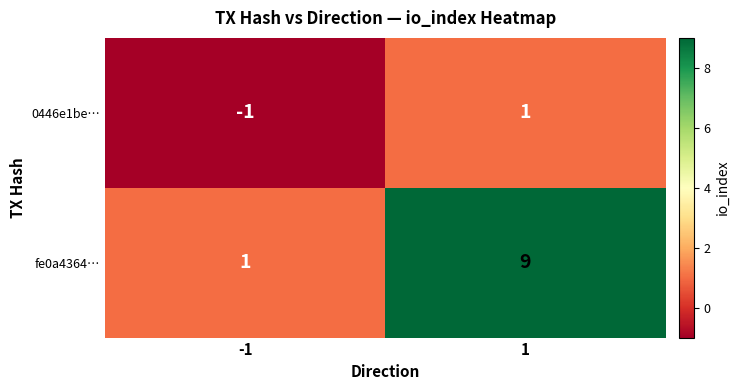

Which series has the widest spread of values?

fe0a4364…